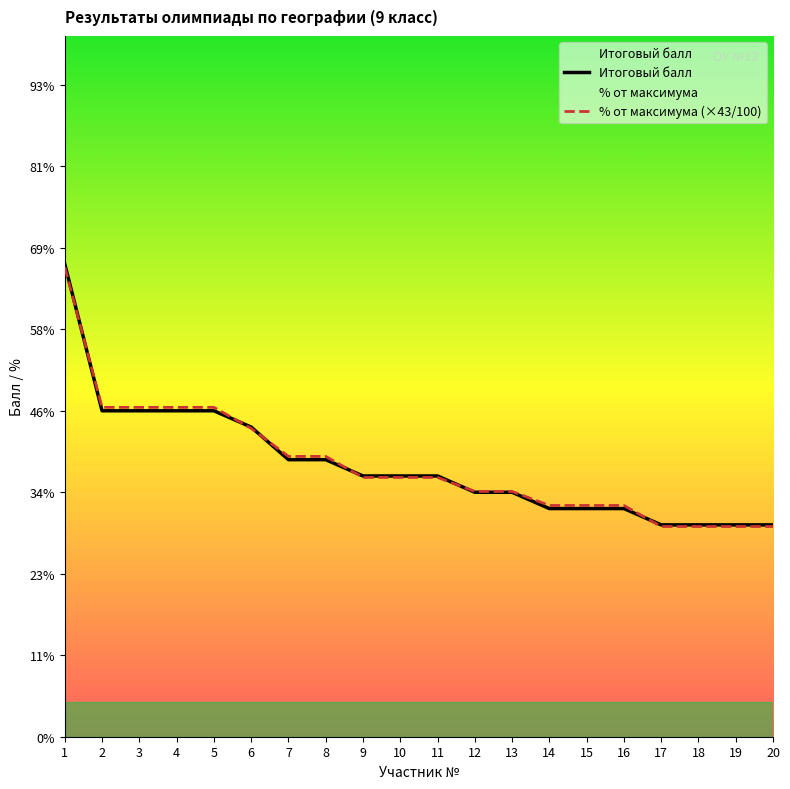

What is the average value of the % от максимума (×43/100) series?

16.7